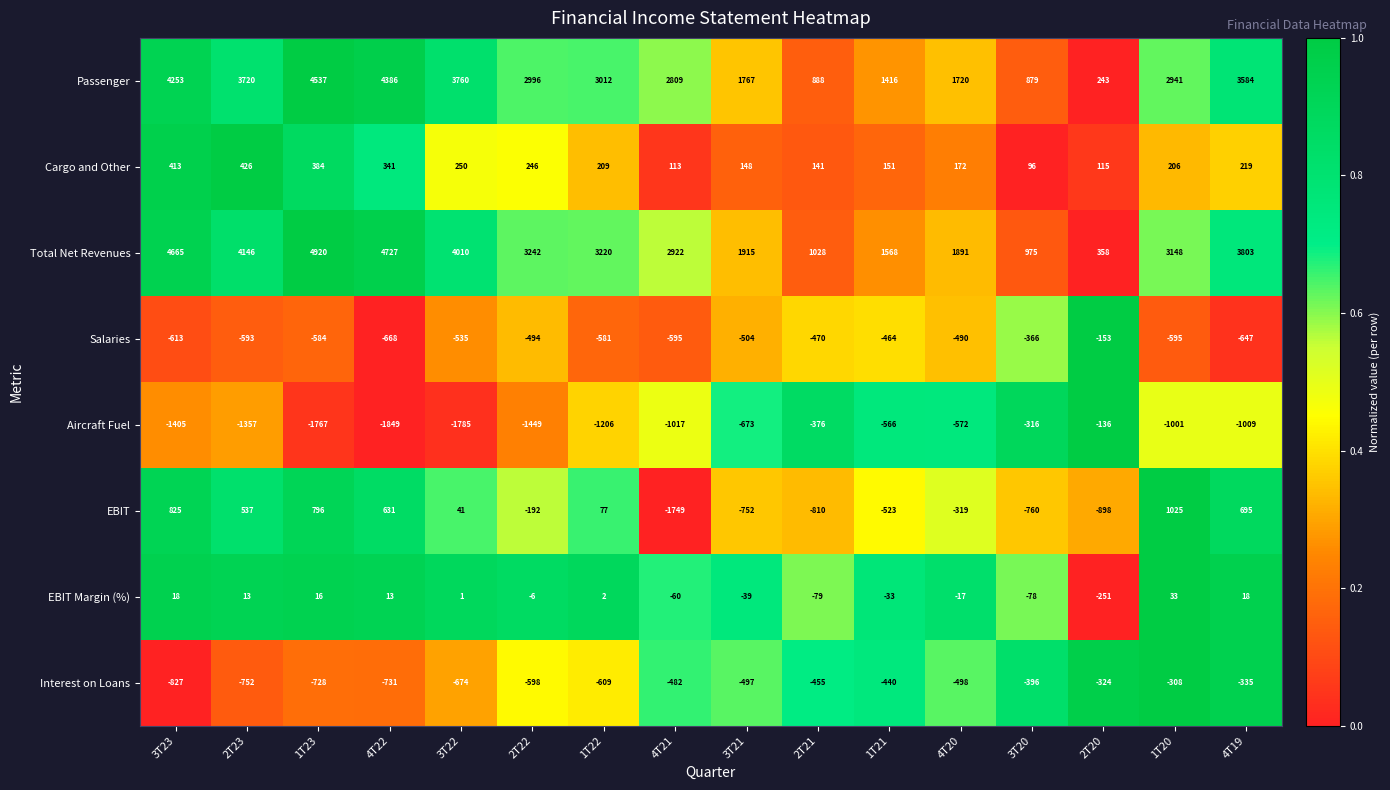

Rank the series by their maximum value, from lowest to highest.

Interest on Loans, Salaries, Aircraft Fuel, EBIT Margin (%), Cargo and Other, EBIT, Passenger, Total Net Revenues